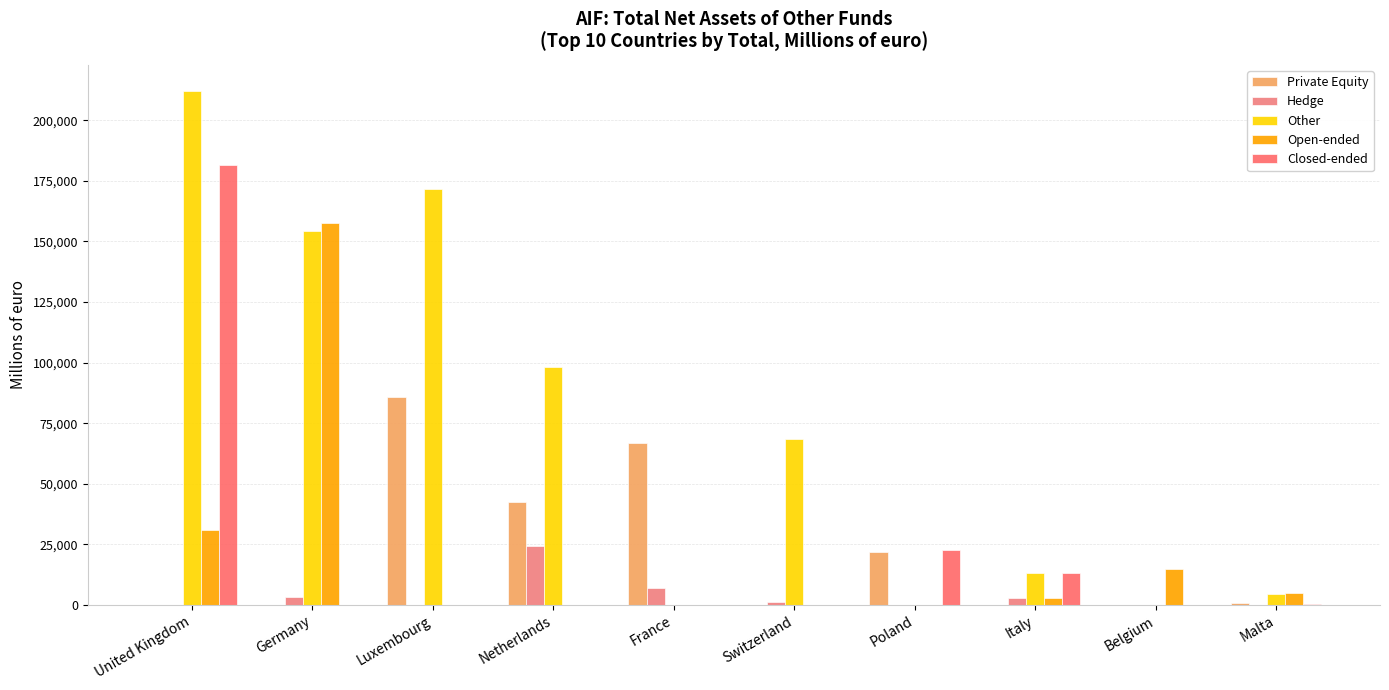

What is the difference between the highest and lowest values at Luxembourg?

171816.0